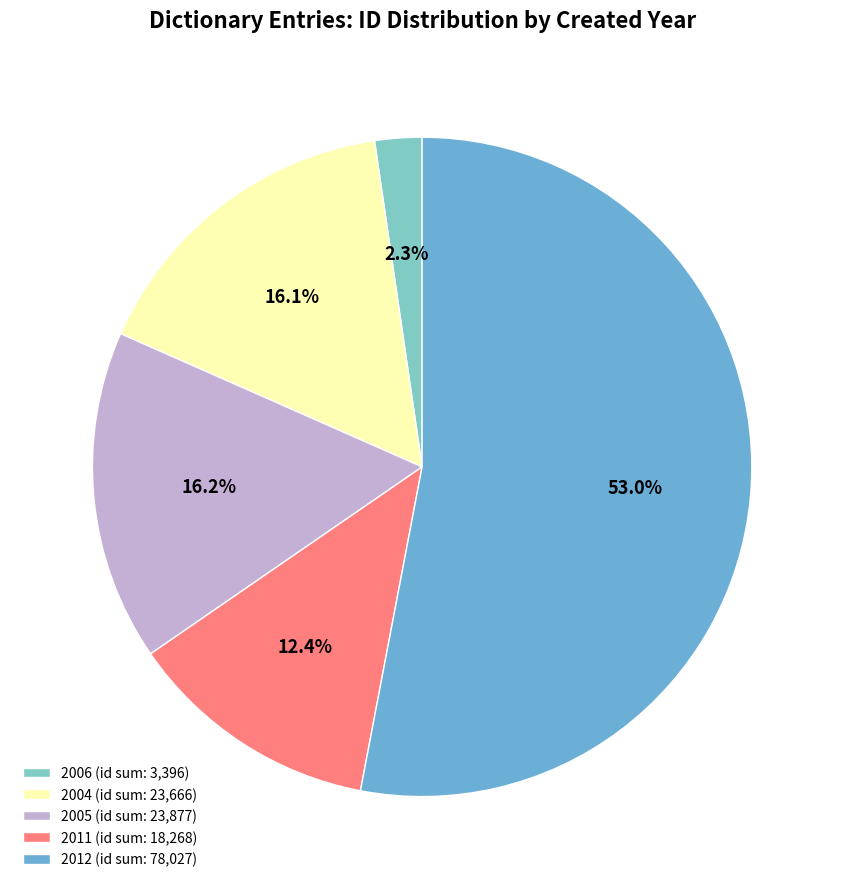

Combined, what portion of the pie is 2011 (id sum: 18,268) and 2012 (id sum: 78,027)?

65.4%